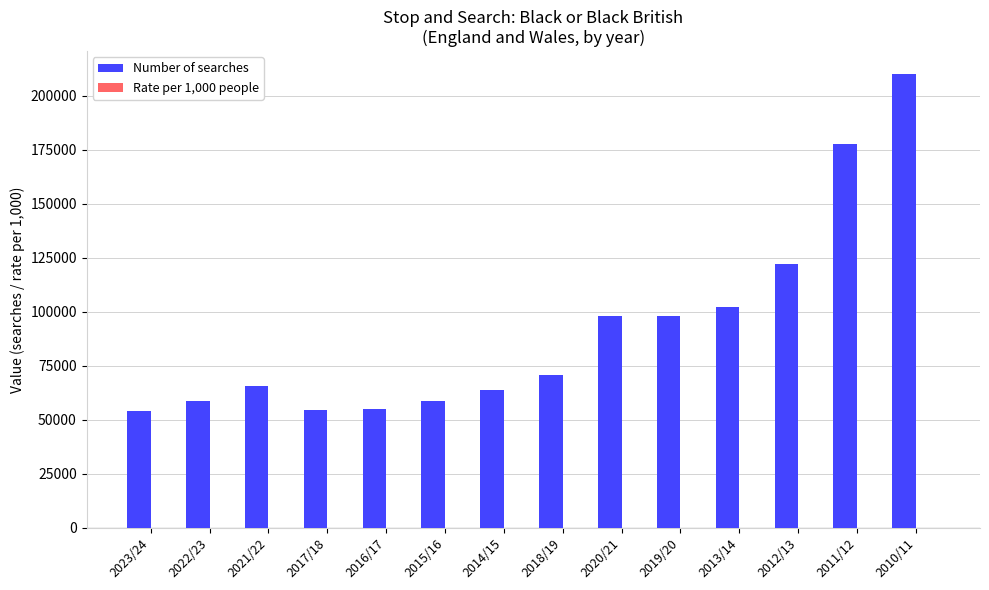

What is the sum of all Number of searches values?

1288450.0